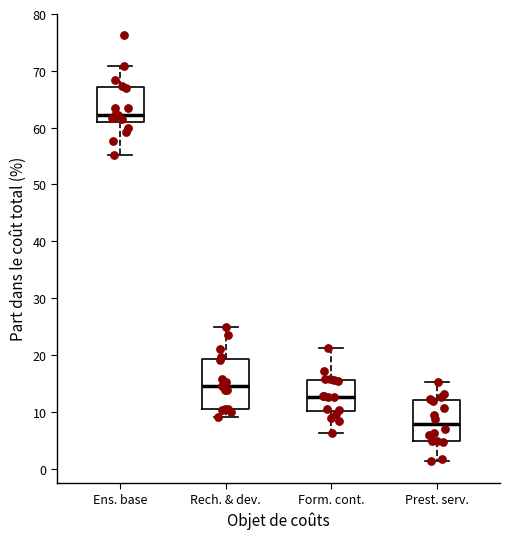

Where is the upper edge of the box for Ens. base on the y-axis? The values are not printed on the chart, so give them approximately, as read against the axis.

67